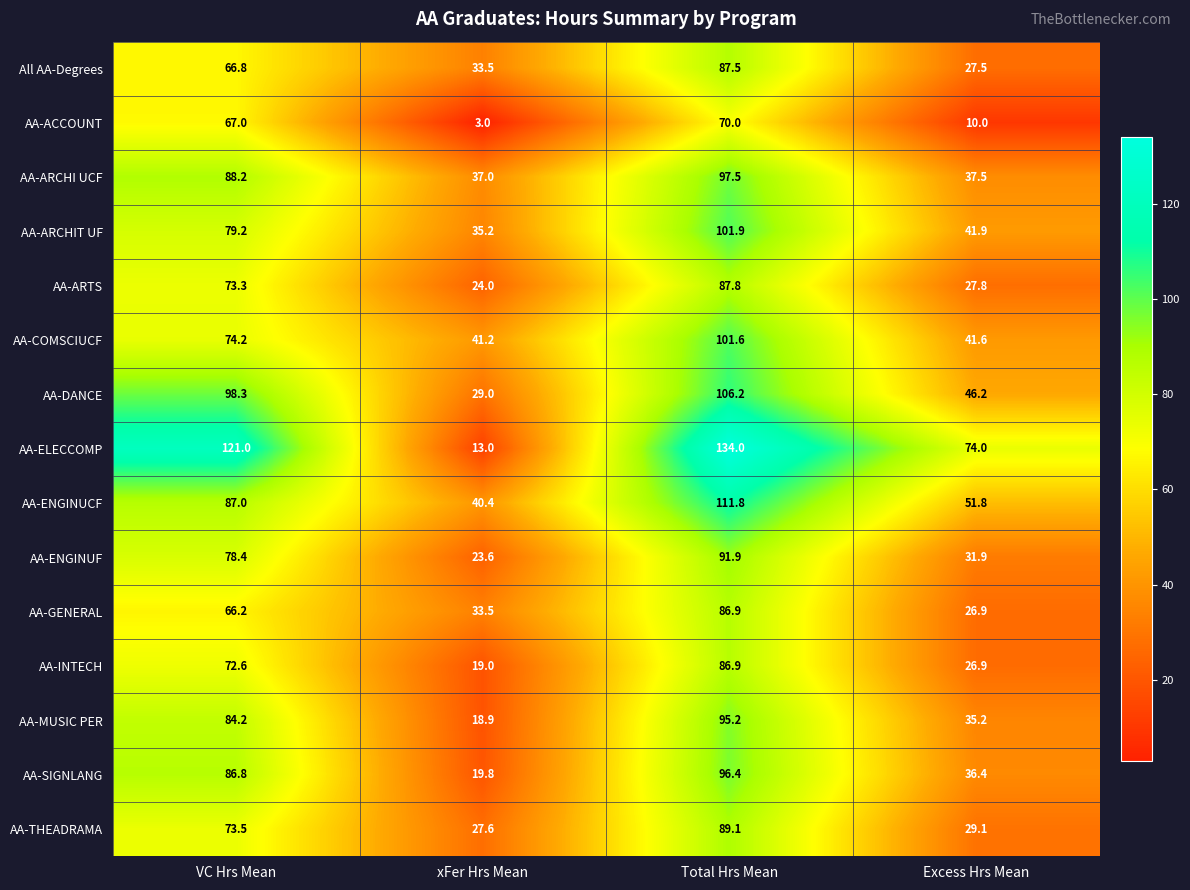

Is the value of AA-GENERAL at VC Hrs Mean greater than the value of AA-MUSIC PER at VC Hrs Mean?

No